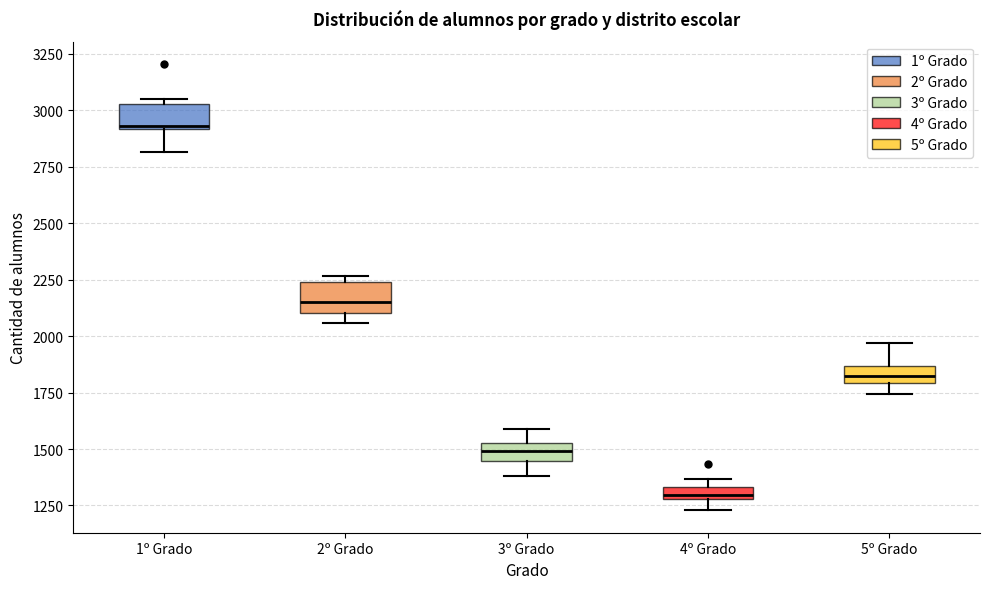

Which box's median line is the highest?

1º Grado